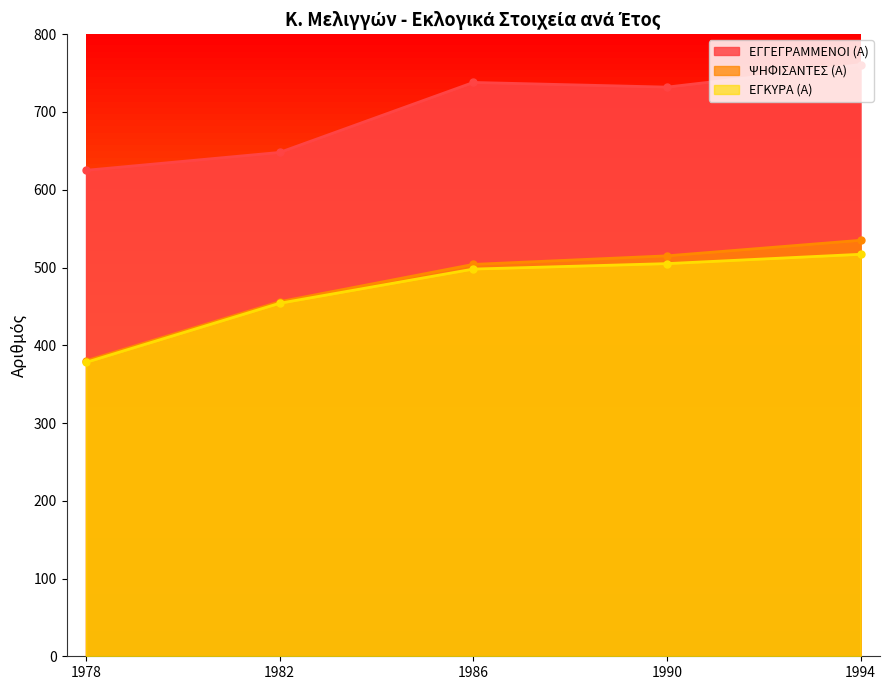

Is the value of ΕΓΚΥΡΑ (Α) at 1986 greater than the value of ΨΗΦΙΣΑΝΤΕΣ (Α) at 1982?

Yes